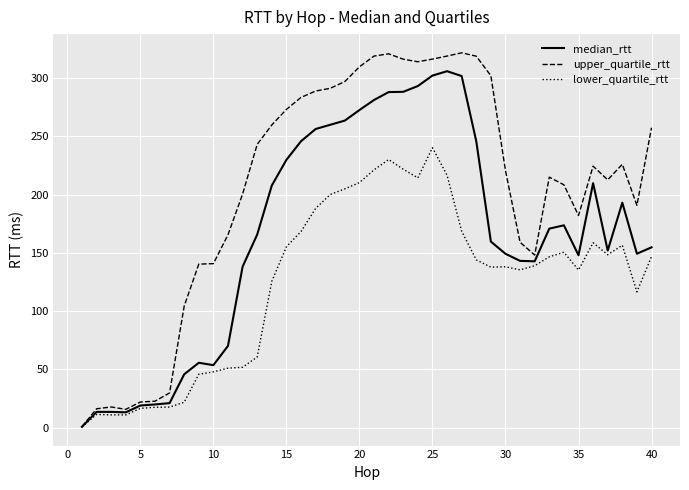

Rank the series by their maximum value, from highest to lowest.

upper_quartile_rtt, median_rtt, lower_quartile_rtt